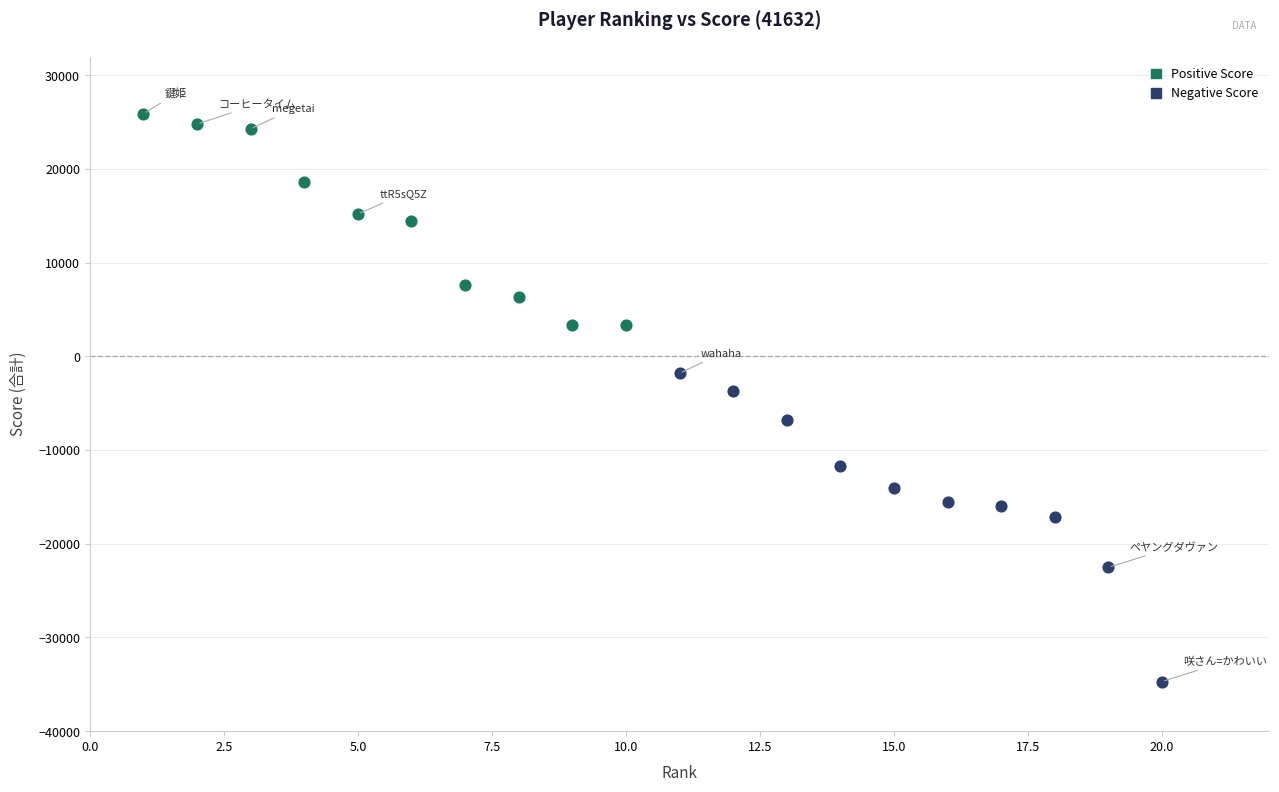

Which series has the widest spread of Y values?

Negative Score